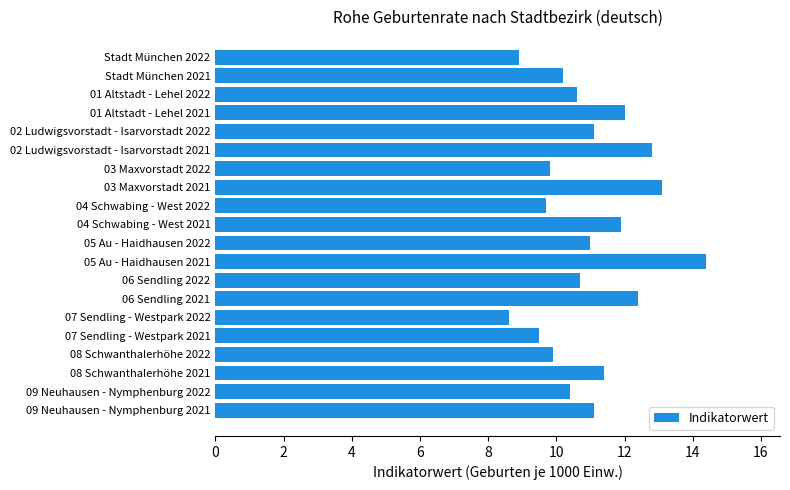

Reading top to bottom, list all the values displayed in this chart.

Stadt München 2022=8.9	Stadt München 2021=10.2	01 Altstadt - Lehel 2022=10.6	01 Altstadt - Lehel 2021=12.0	02 Ludwigsvorstadt - Isarvorstadt 2022=11.1	02 Ludwigsvorstadt - Isarvorstadt 2021=12.8	03 Maxvorstadt 2022=9.8	03 Maxvorstadt 2021=13.1	04 Schwabing - West 2022=9.7	04 Schwabing - West 2021=11.9	05 Au - Haidhausen 2022=11.0	05 Au - Haidhausen 2021=14.4	06 Sendling 2022=10.7	06 Sendling 2021=12.4	07 Sendling - Westpark 2022=8.6	07 Sendling - Westpark 2021=9.5	08 Schwanthalerhöhe 2022=9.9	08 Schwanthalerhöhe 2021=11.4	09 Neuhausen - Nymphenburg 2022=10.4	09 Neuhausen - Nymphenburg 2021=11.1